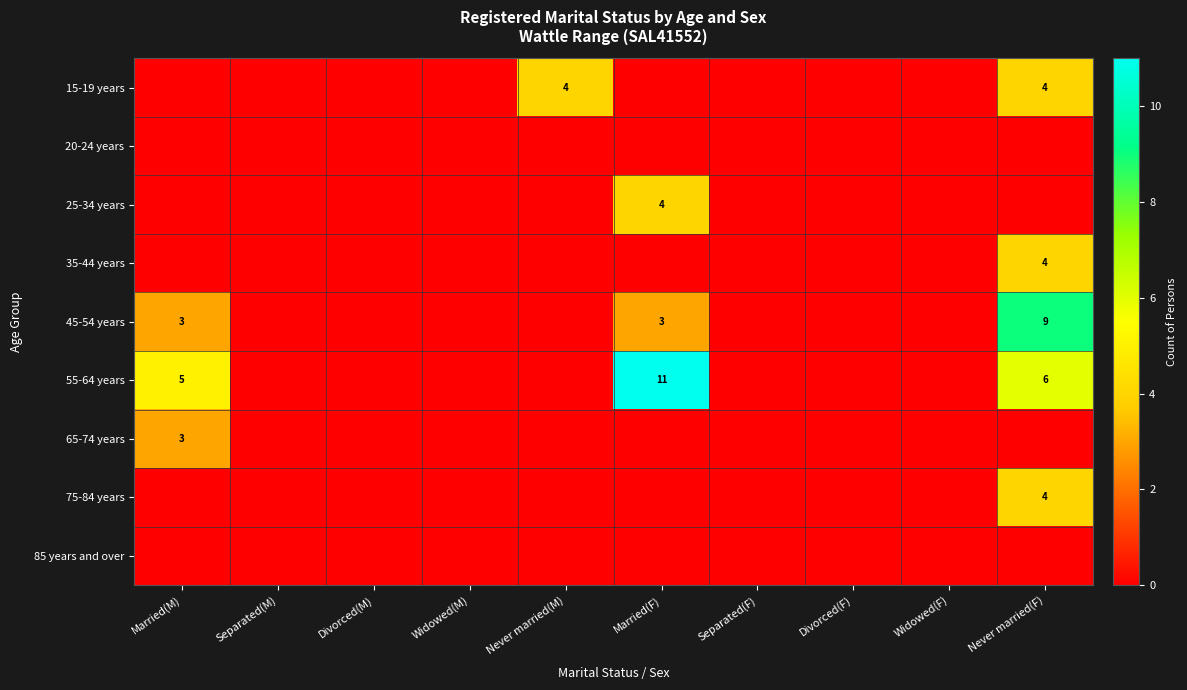

Is it true that 15-19 years equals 4 at Never married(F)?

True